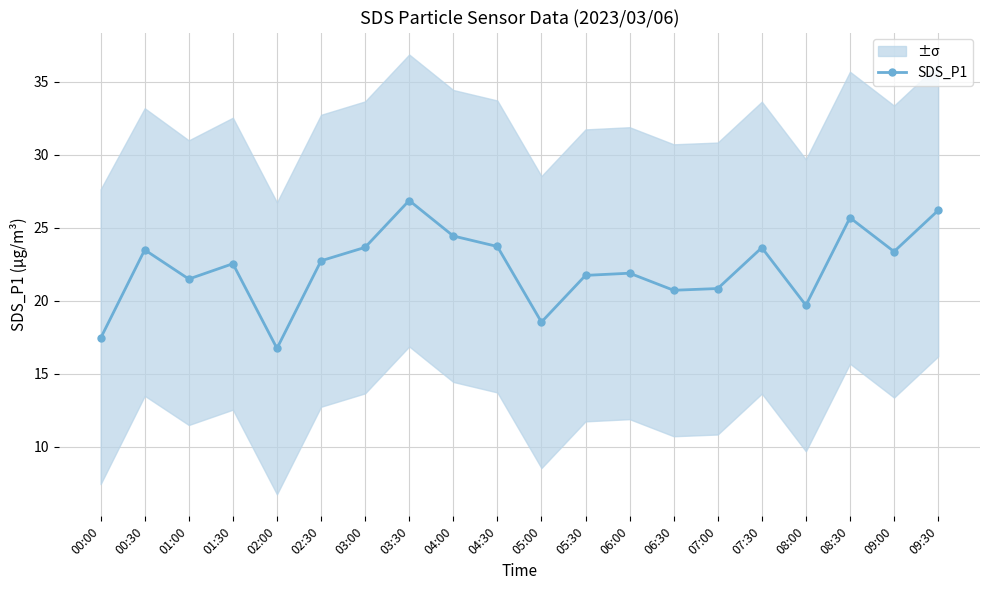

What is the minimum value shown in the chart?

16.8